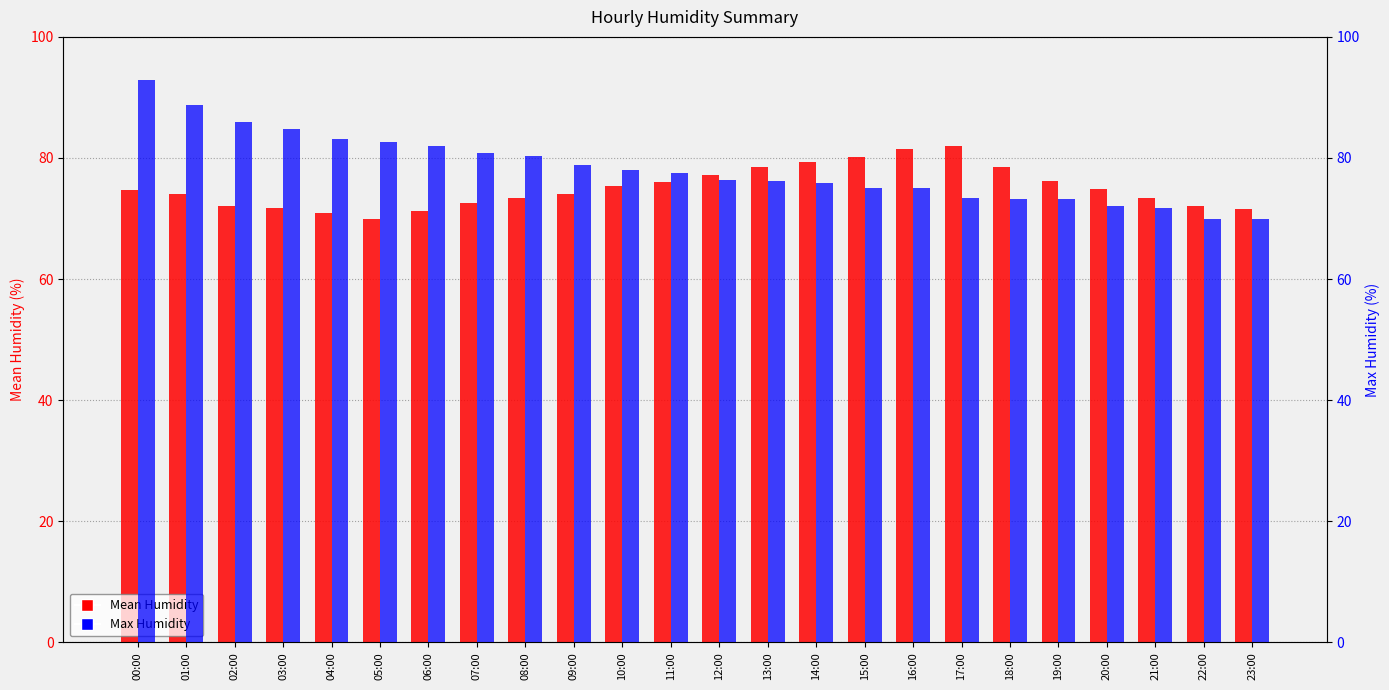

What is the sum of all Mean Humidity values?

1801.6